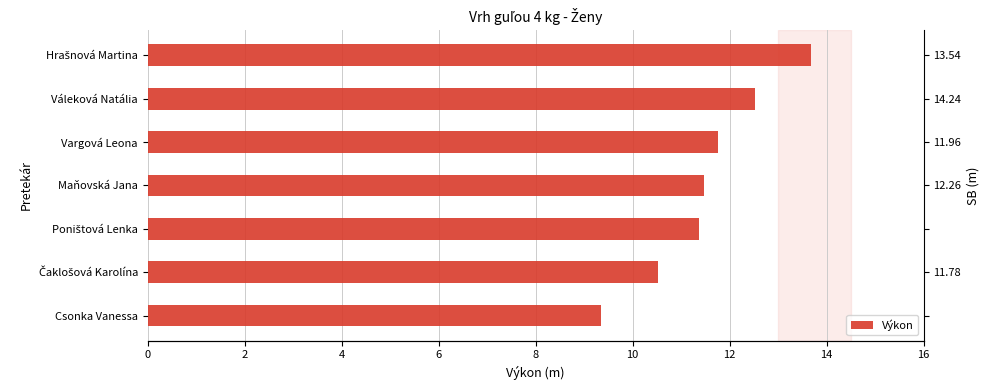

What is the sum of all values?

80.6